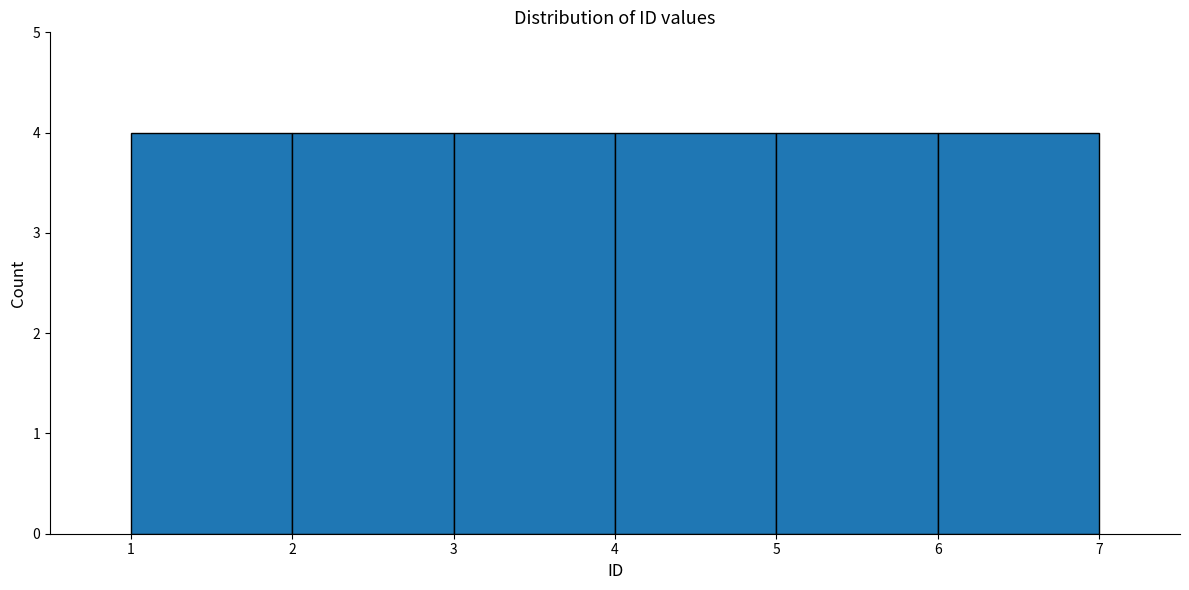

Reading left to right, transcribe this chart: for each bar, give the range it covers on the x-axis and its height. The values are not printed on the chart, so give them approximately, as read against the axis.

1 to 2: 4
2 to 3: 4
3 to 4: 4
4 to 5: 4
5 to 6: 4
6 to 7: 4